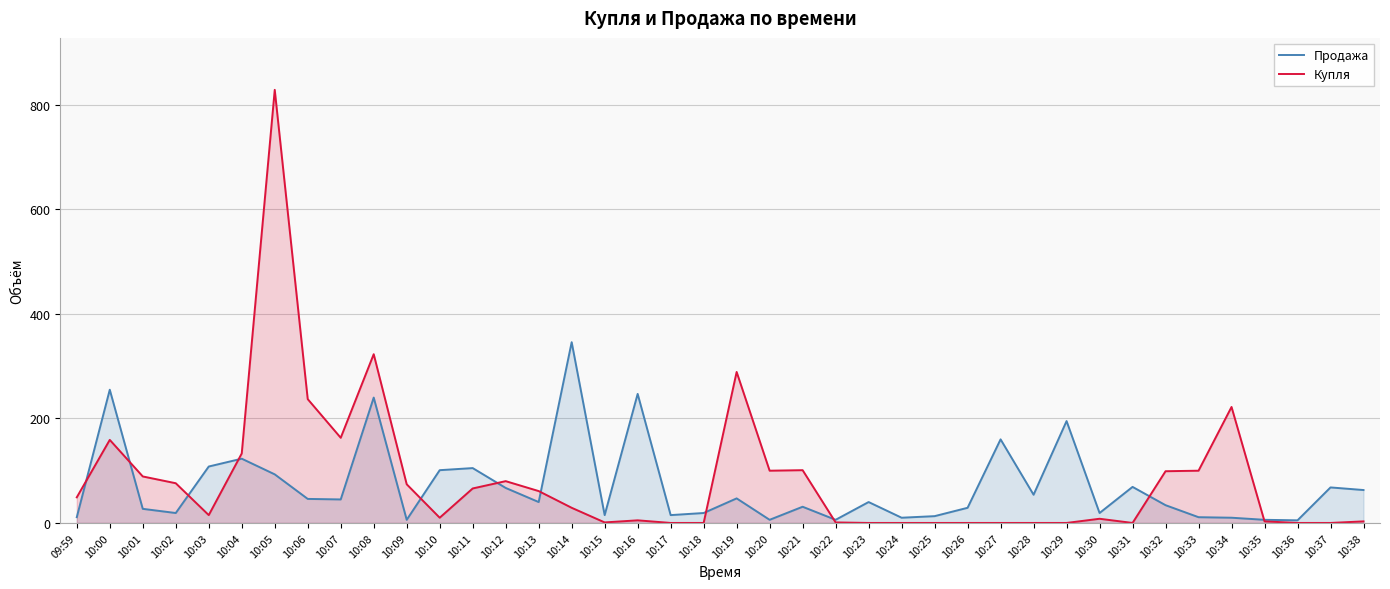

What is the value of the Продажа point at the 11th from the left?

6